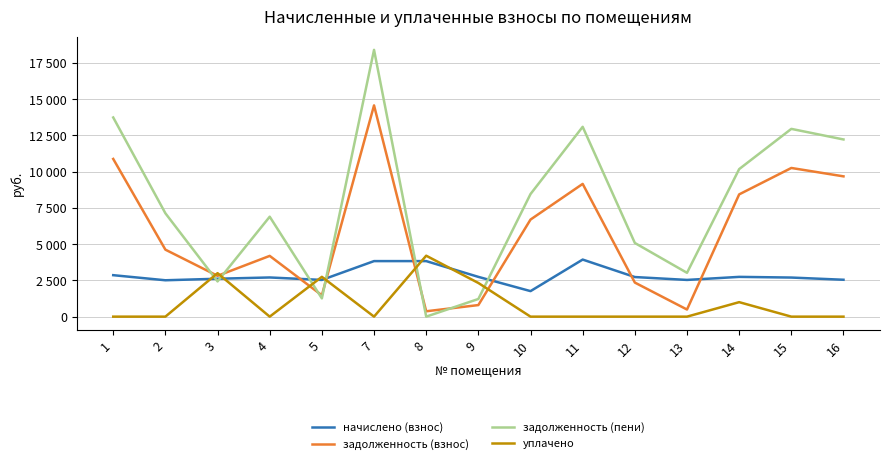

Does the chart have visible grid lines?

Yes